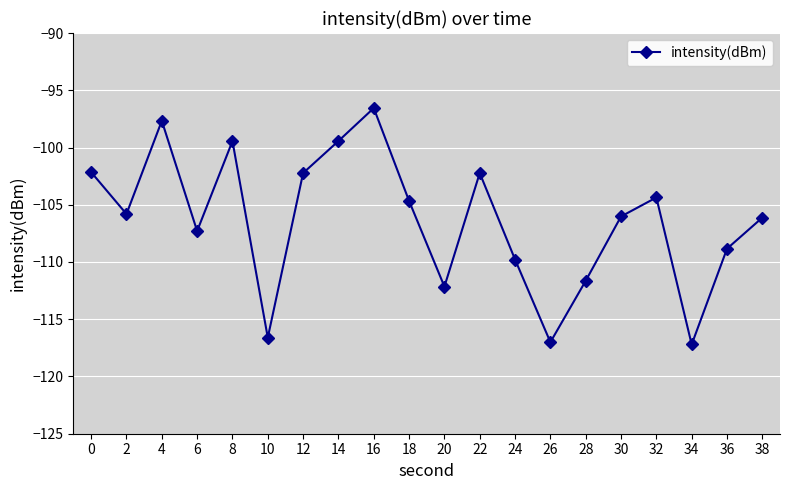

What is the sum of the values at 10 and 6?

-223.9